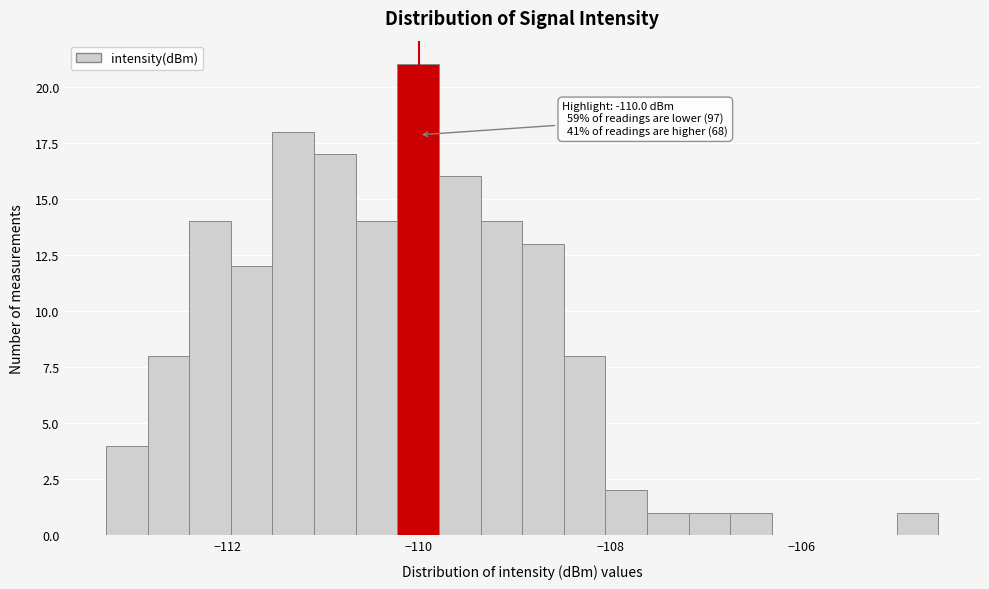

Read against the x-axis, roughly where is the centre of the tallest bar?

-110.0